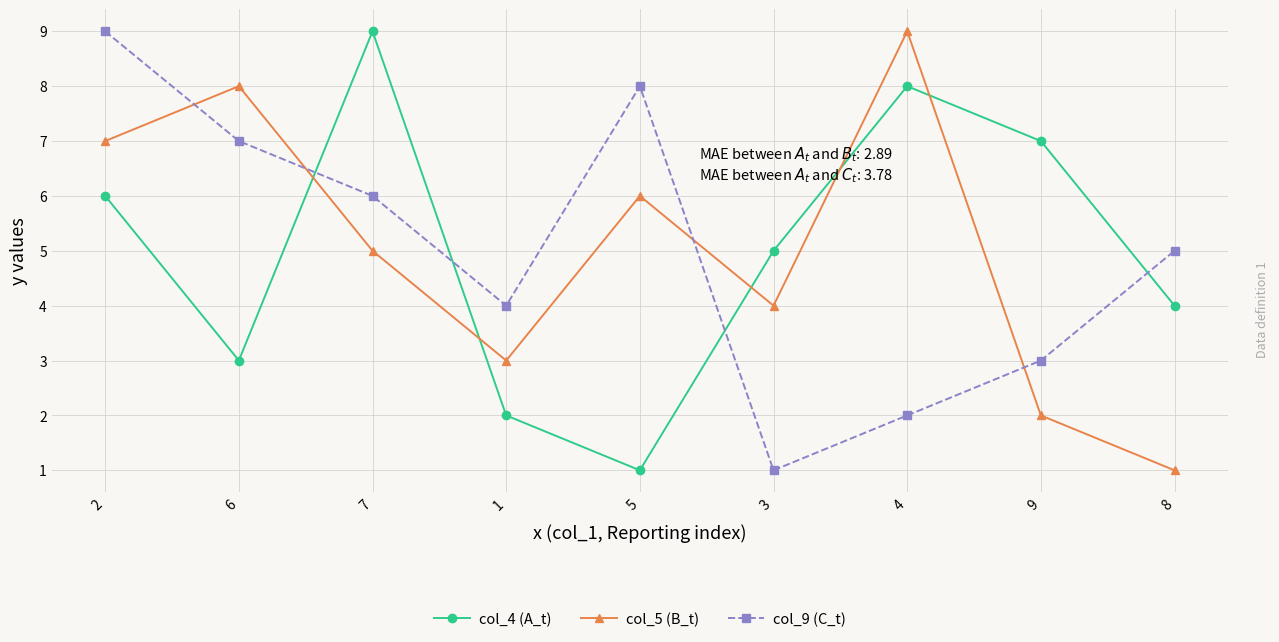

What is the difference between the second highest and second lowest values in the col_9 (C_t) series?

6